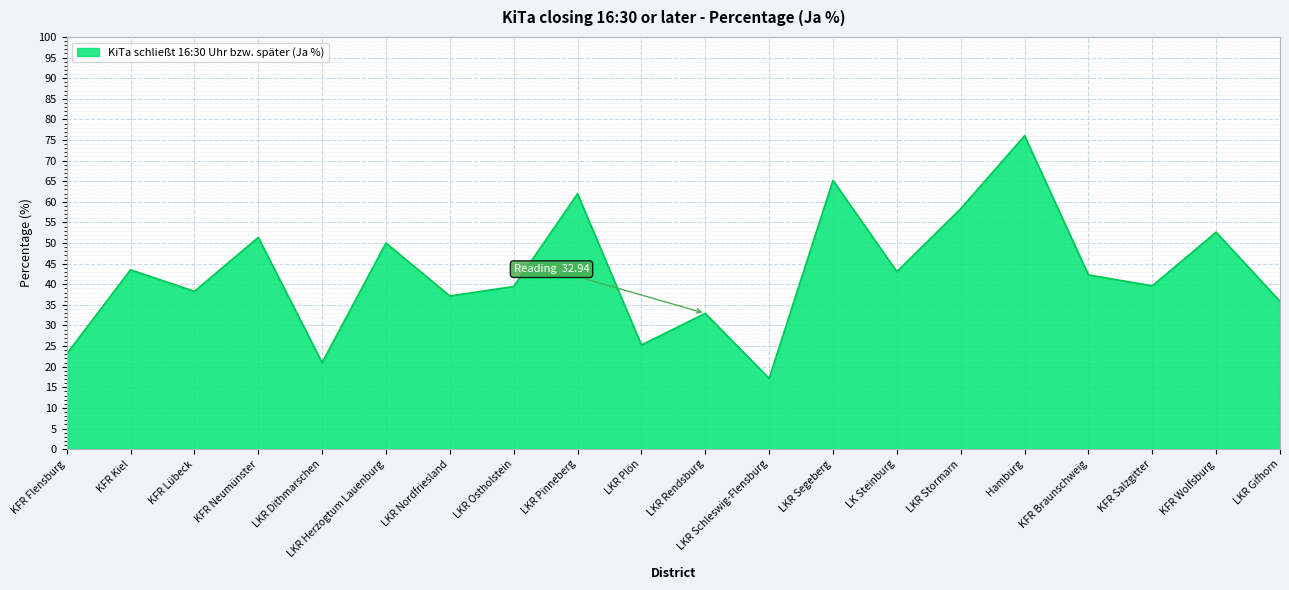

What is the ratio of the value at LKR Plön to the value at LKR Ostholstein?

0.6